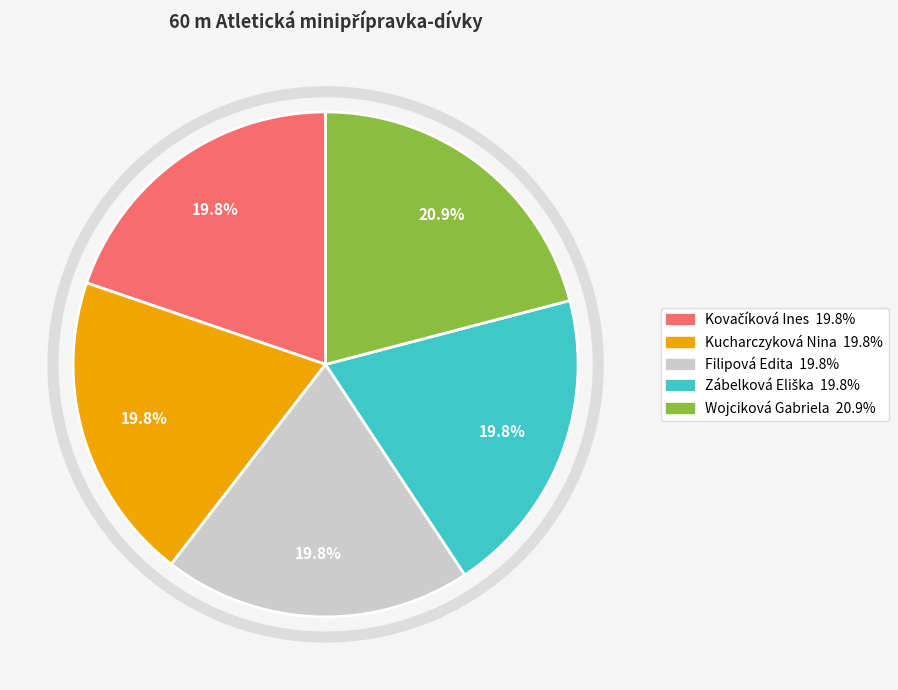

Between Kucharczyková Nina and Wojciková Gabriela, which is larger?

Wojciková Gabriela